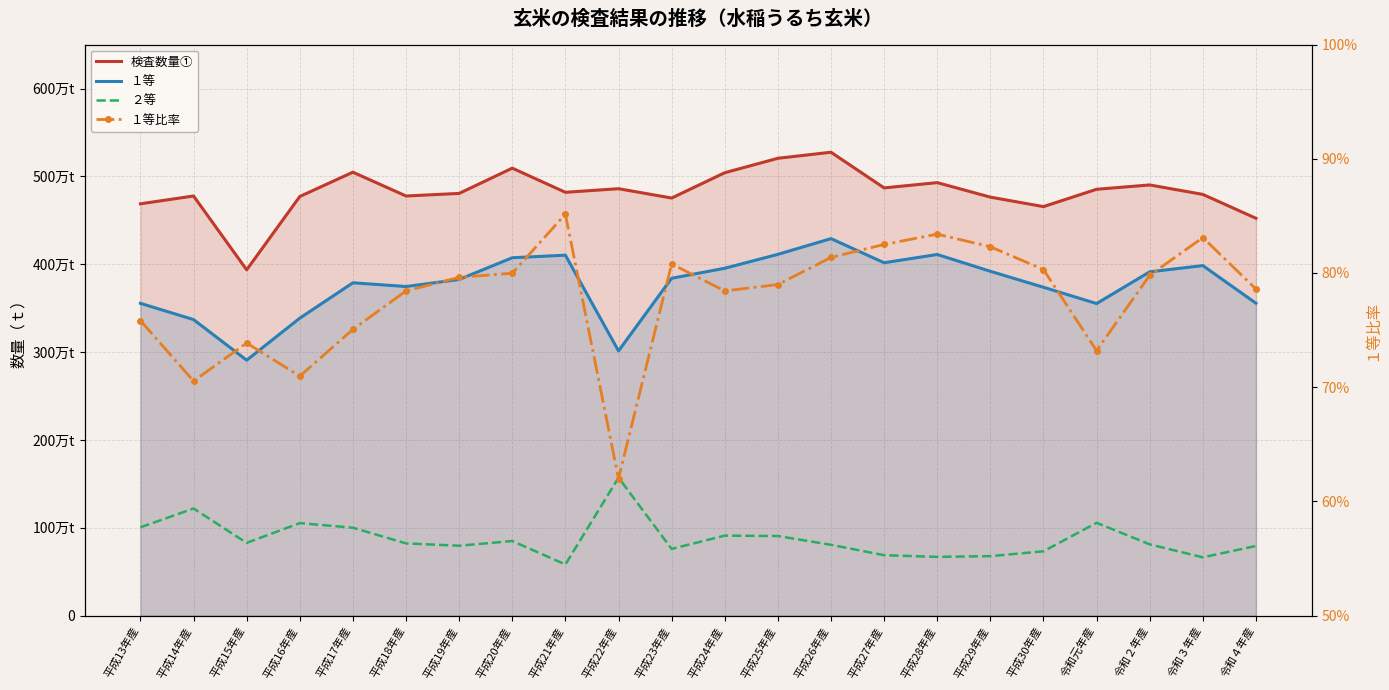

Rank the series by their average value, from lowest to highest.

１等比率, ２等, １等, 検査数量①